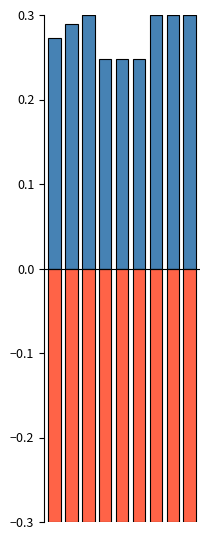

Which series has the widest spread of values?

Positive